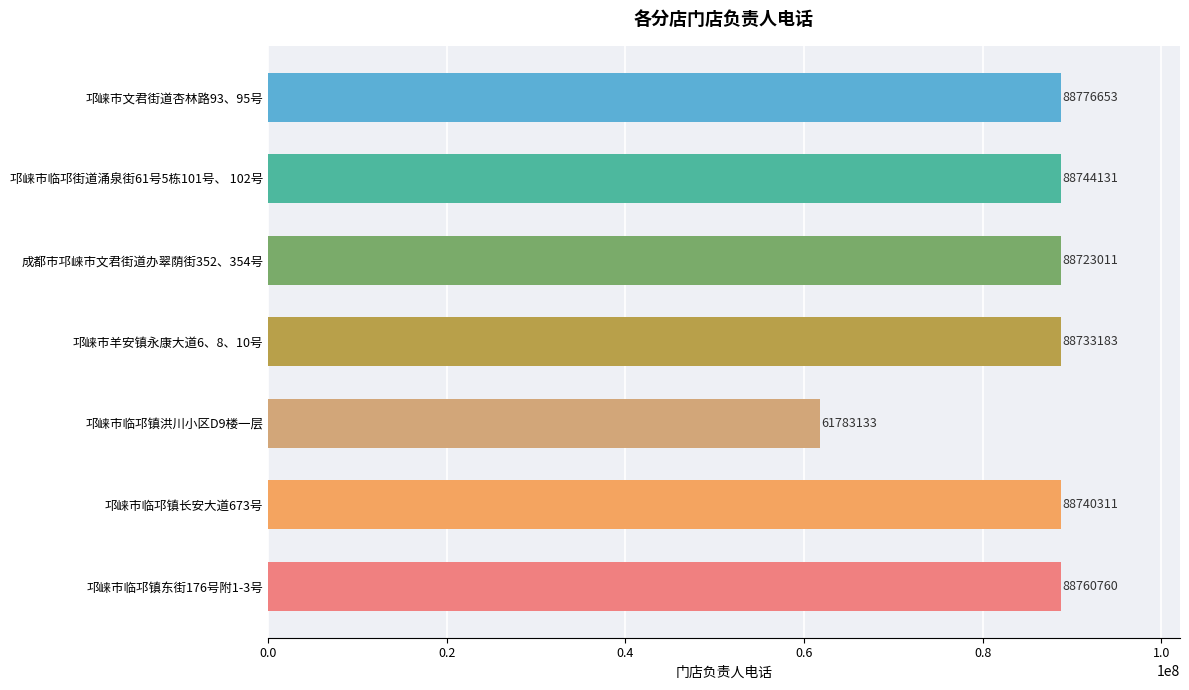

What is the sum of all values?

594261182